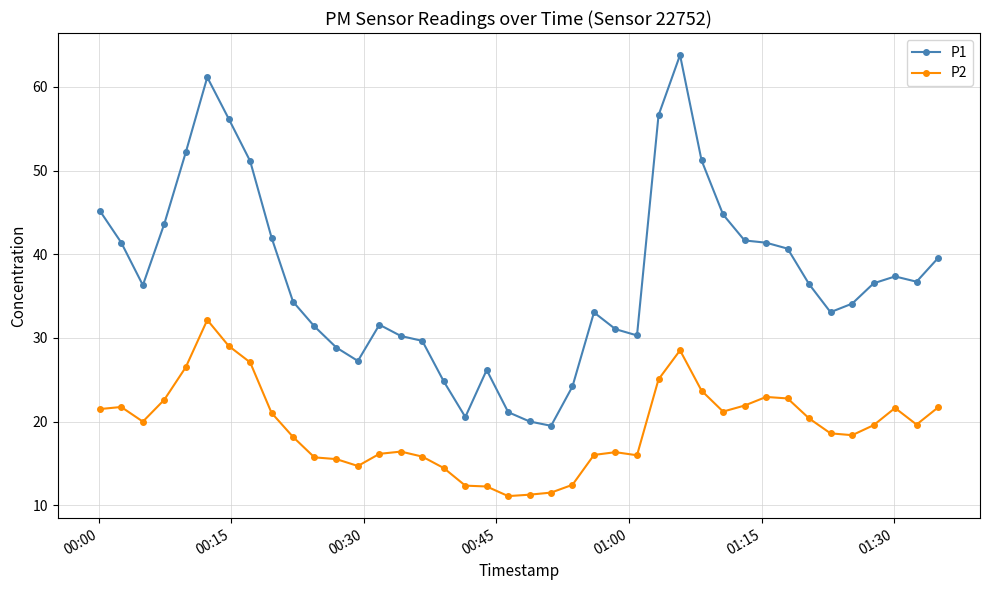

In P1, how many points are lower than both neighbors (excluding endpoints)?

7